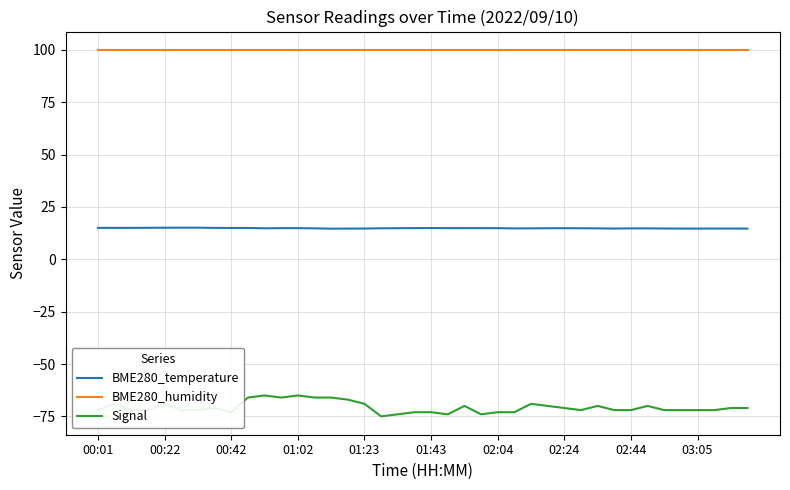

What are all the series names shown in the legend?

BME280_temperature, BME280_humidity, Signal